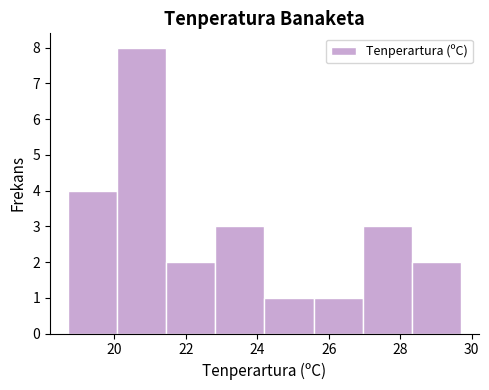

How tall is the bar that spans 20.0 to 21.4 on the x-axis? Neither the bar edges nor the heights are printed on the chart, so give them approximately, as read against the axes.

8